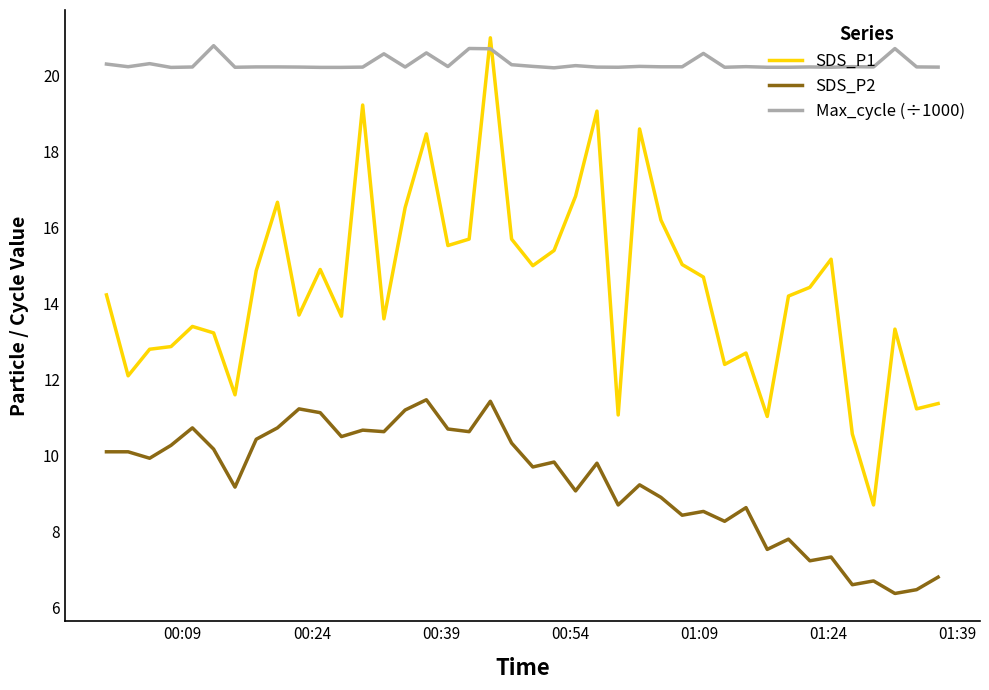

Which series has the largest total across all categories?

Max_cycle (÷1000)